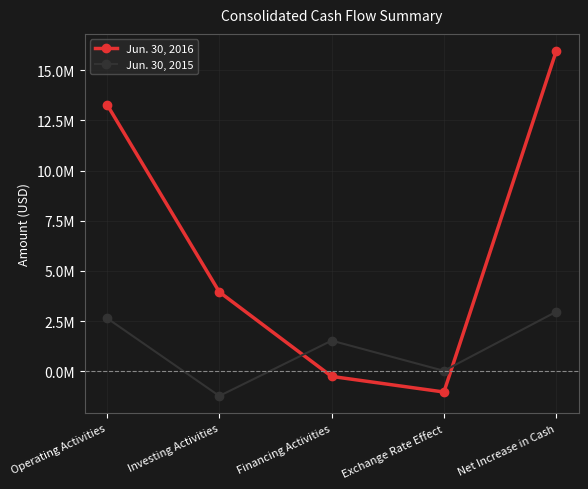

What are all the series names shown in the legend?

Jun. 30, 2016, Jun. 30, 2015